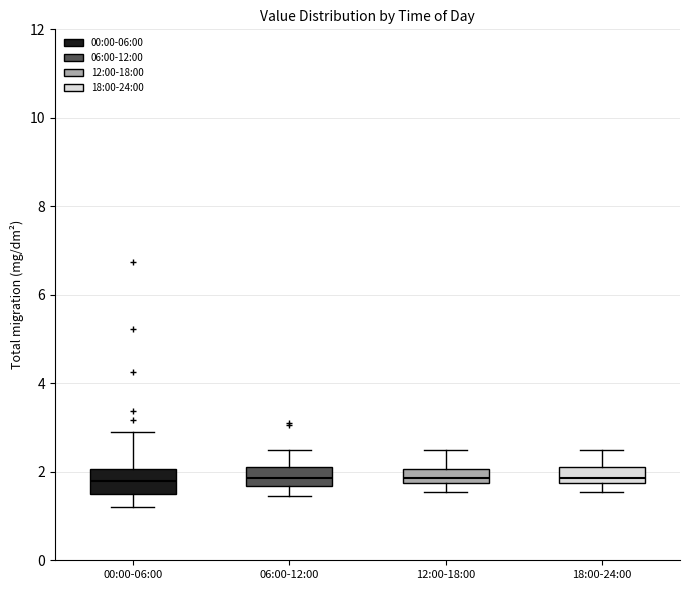

Reading left to right, read every box against the y-axis: the position of its median line, the range the box covers, and the ends of its whiskers. The values are not printed on the chart, so give them approximately, as read against the axis.

00:00-06:00: median 1.8, box 1.4 to 2.0, whiskers 1.2 to 3.0
06:00-12:00: median 1.8, box 1.6 to 2.2, whiskers 1.4 to 2.6
12:00-18:00: median 1.8 (just above the box's lower edge), box 1.8 to 2.0, whiskers 1.6 to 2.6
18:00-24:00: median 1.8 (just above the box's lower edge), box 1.8 to 2.2, whiskers 1.6 to 2.6